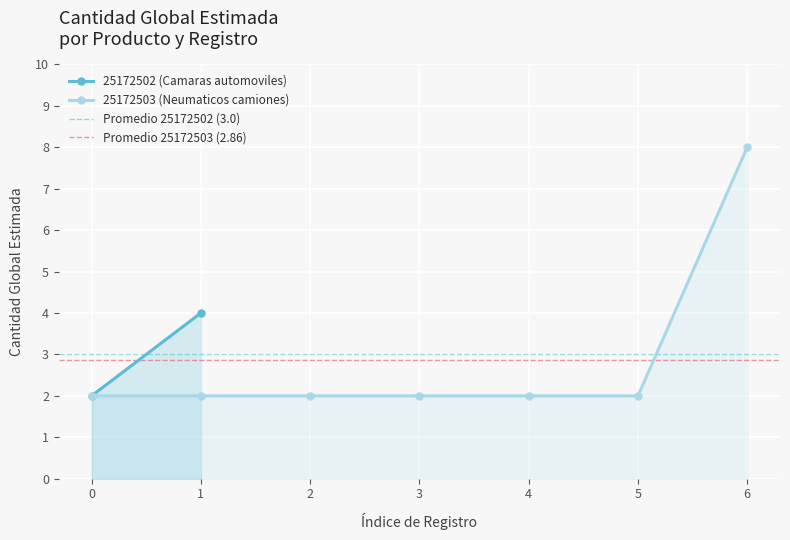

Which category has the highest value in the 25172503 (Neumaticos camiones) series?

6